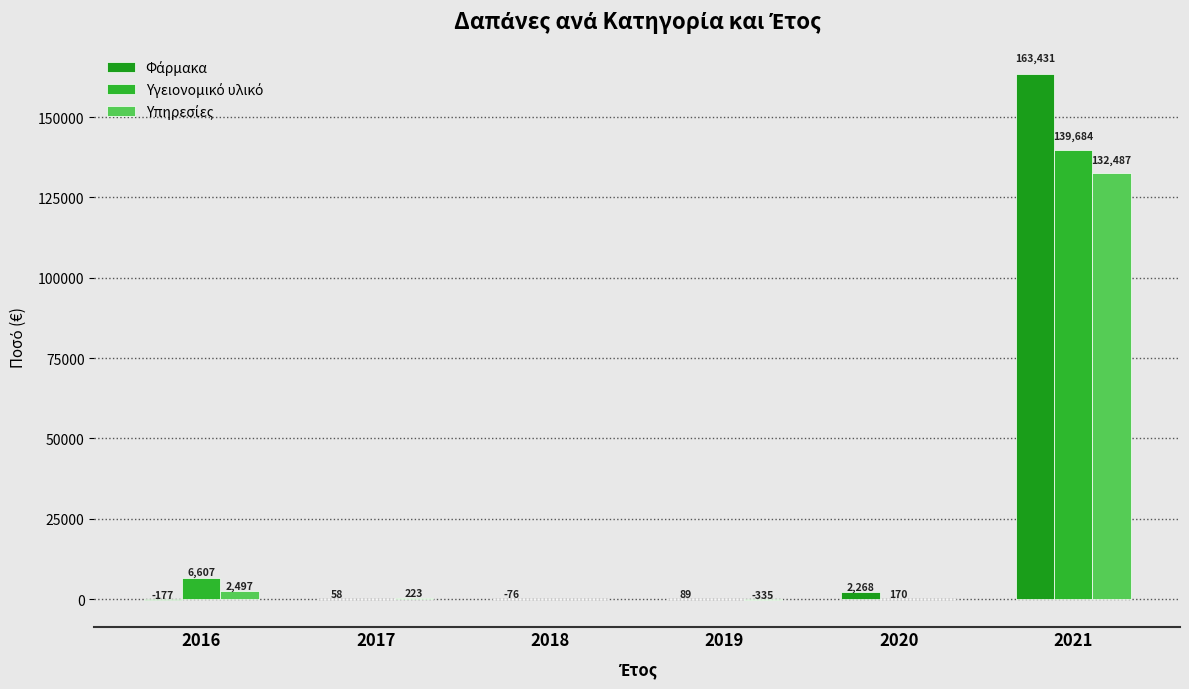

What is the sum of the Υγειονομικό υλικό values at 2017 and 2021?

139684.4